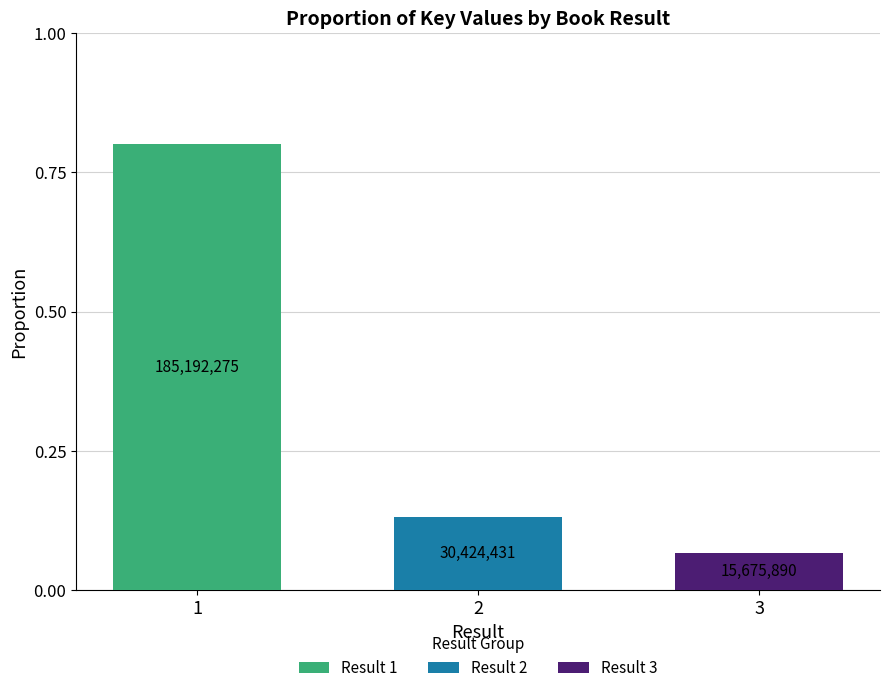

Is it true that Result 1 equals 0.8 at 1?

True